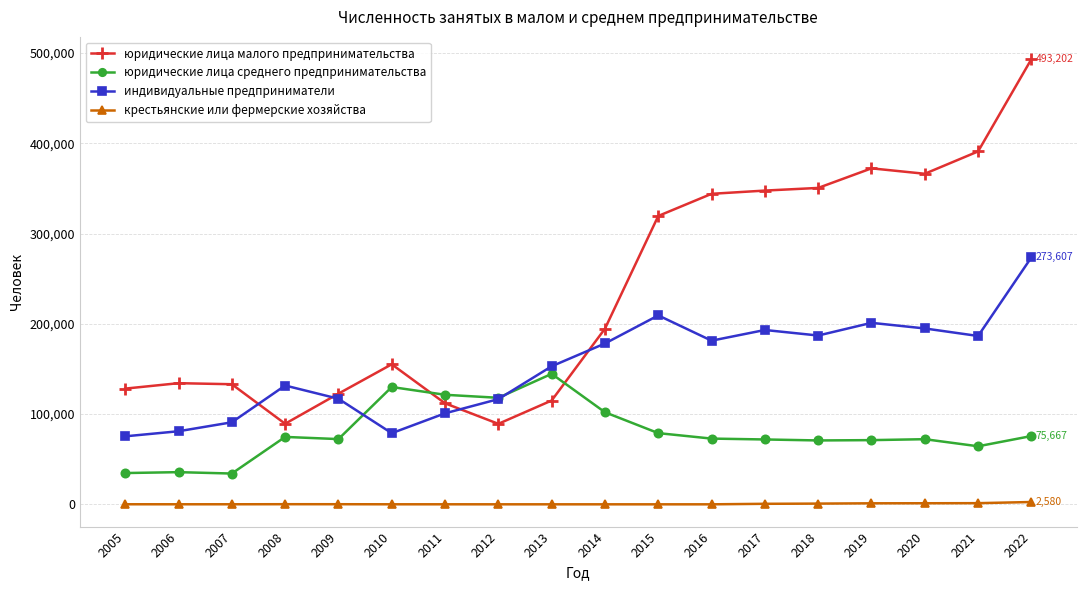

True or false: юридические лица малого предпринимательства has more than 1 points higher than both neighbors.

True